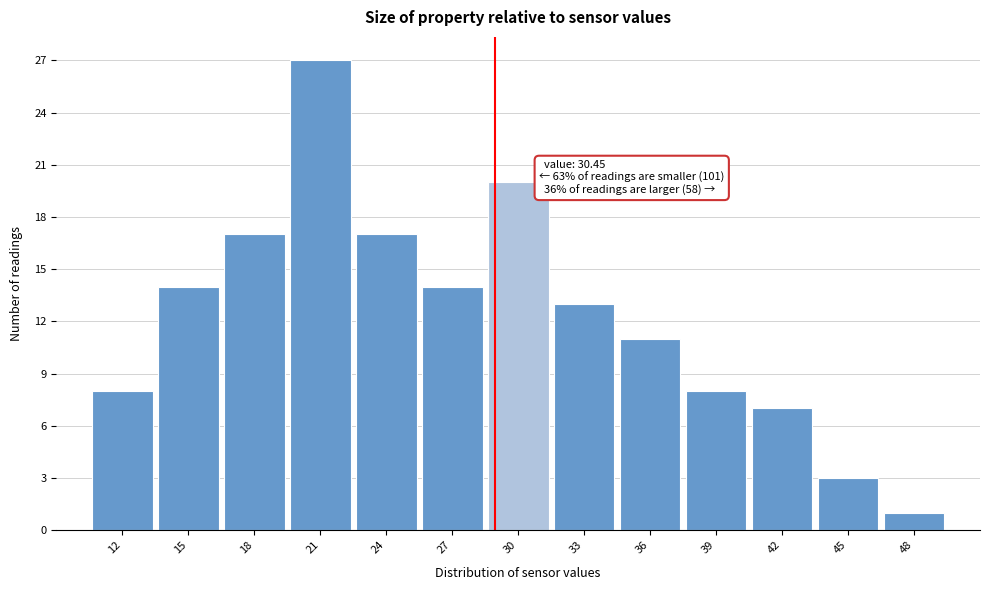

Reading right to left, extract all data points from this chart.

48=1	45=3	42=7	39=8	36=11	33=13	30=20	27=14	24=17	21=27	18=17	15=14	12=8